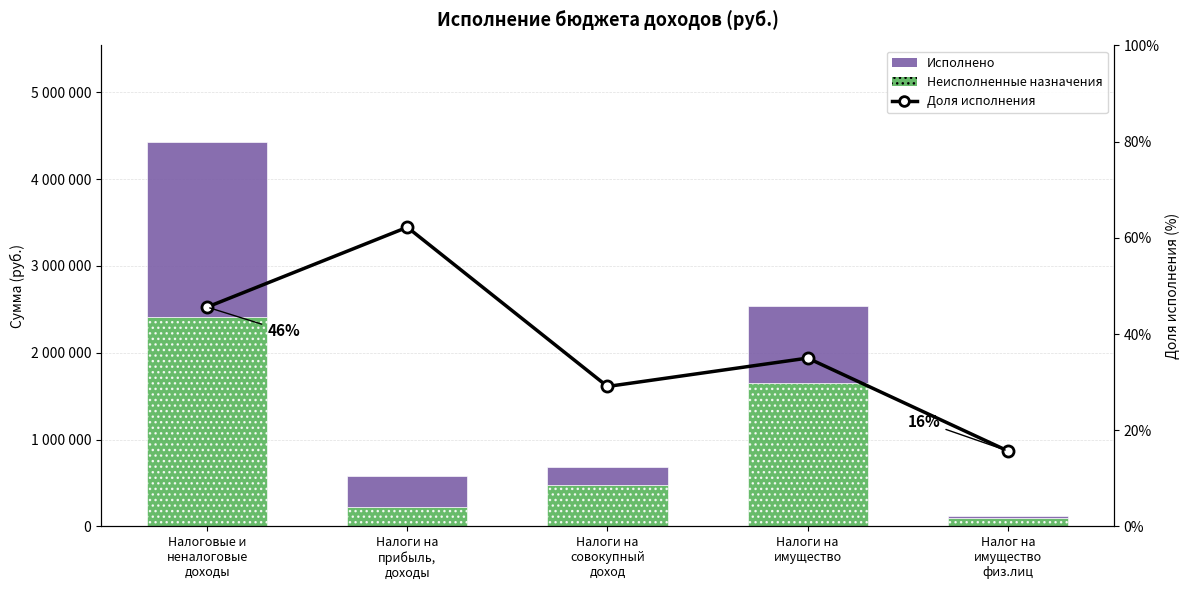

What is the total value across all series at Налоги на
совокупный
доход?

680029.1